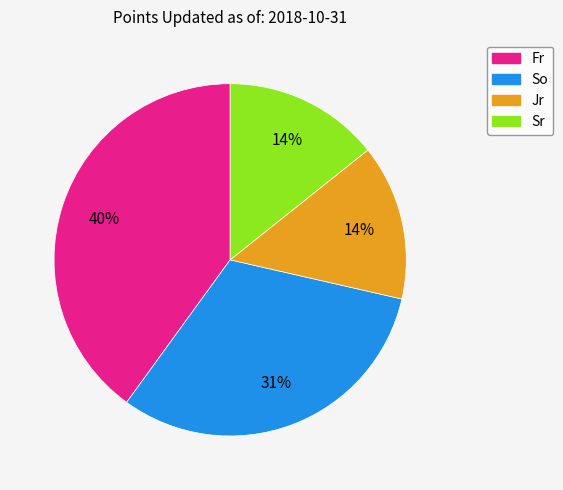

The Fr slice represents 29% of the pie. True or false?

False